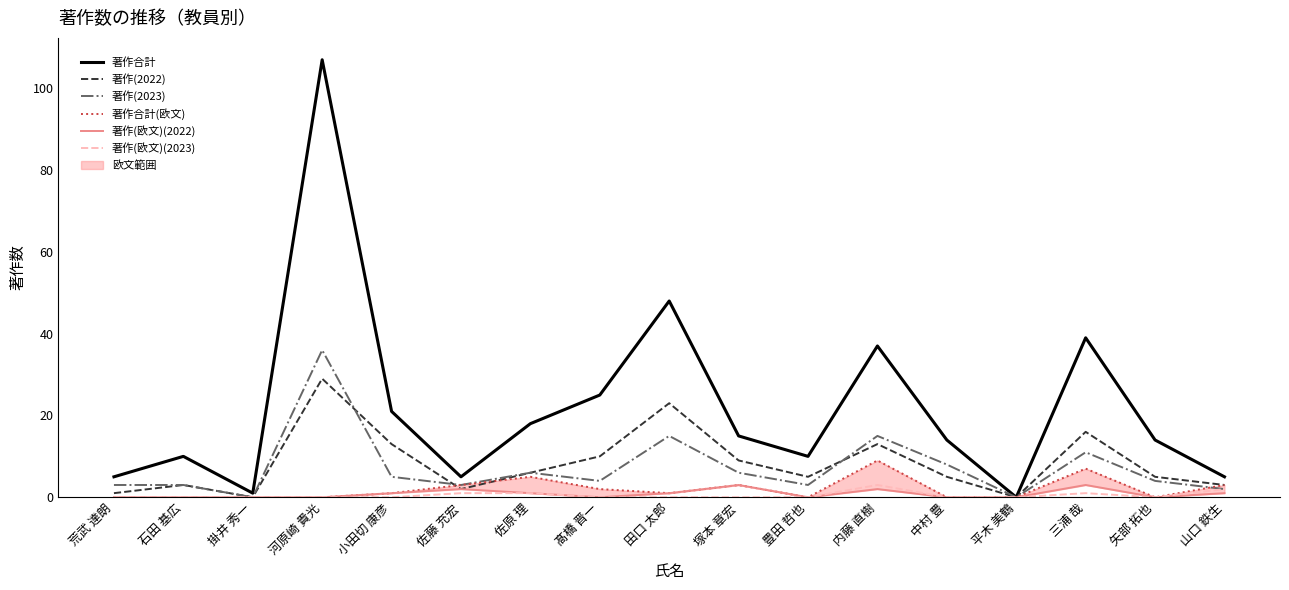

Between 内藤 直樹 and 平木 美鶴, which is larger?

内藤 直樹